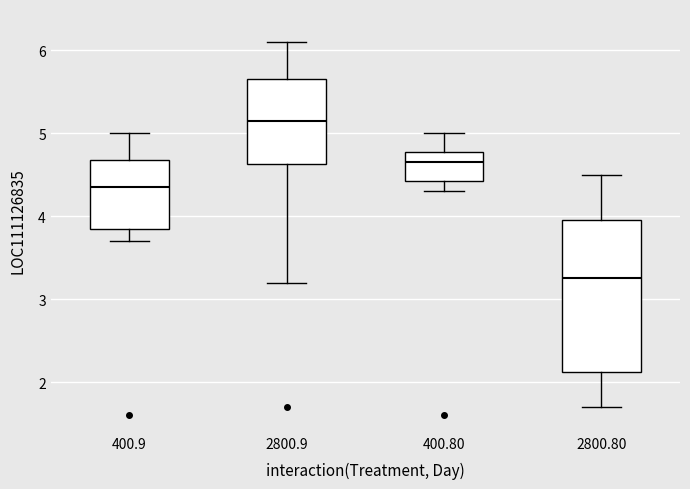

Which box's median line is the lowest?

2800.80